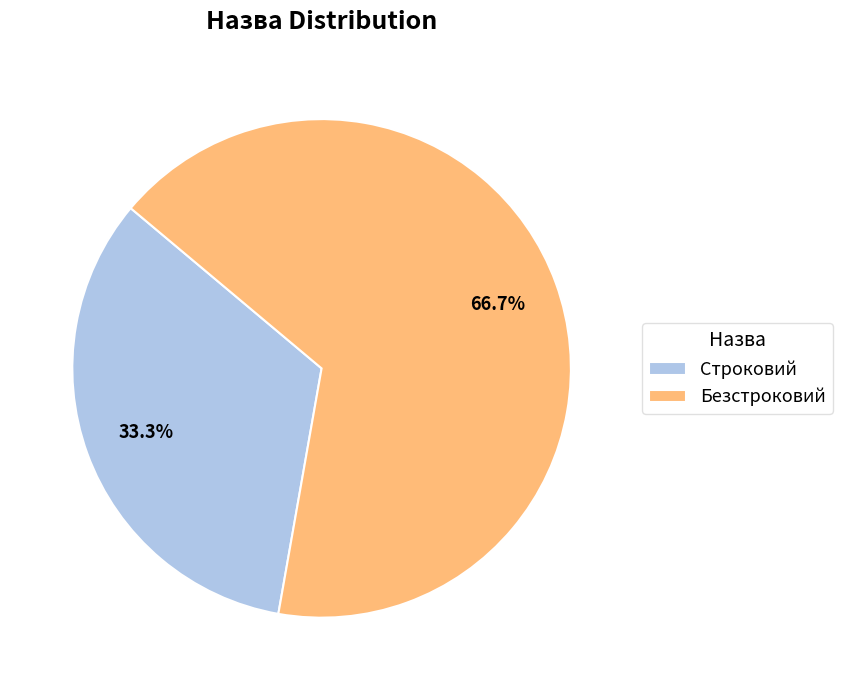

To the nearest percent, what portion does Строковий represent?

33%